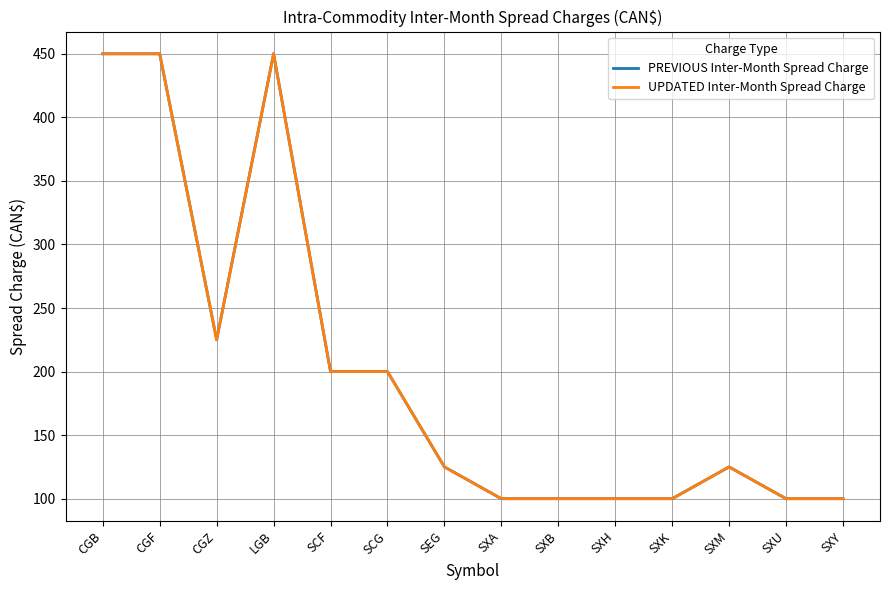

Does the chart display data point markers on the line(s)?

No